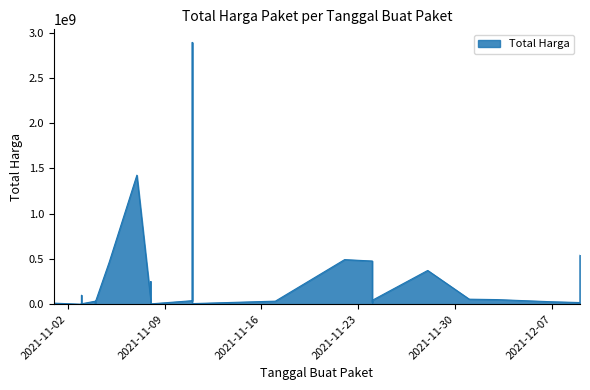

Between 2021-11-03 and 2021-11-03, which is larger?

2021-11-03